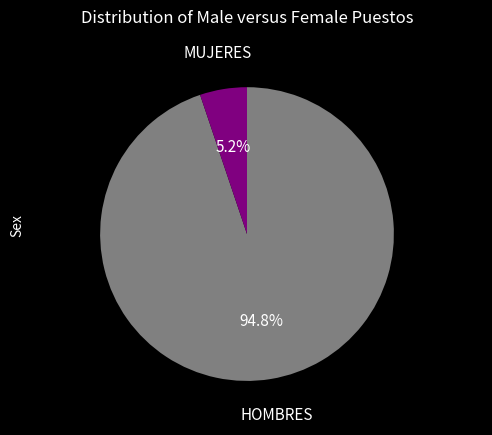

To the nearest percent, what is the difference between the largest and smallest slice percentages?

90%